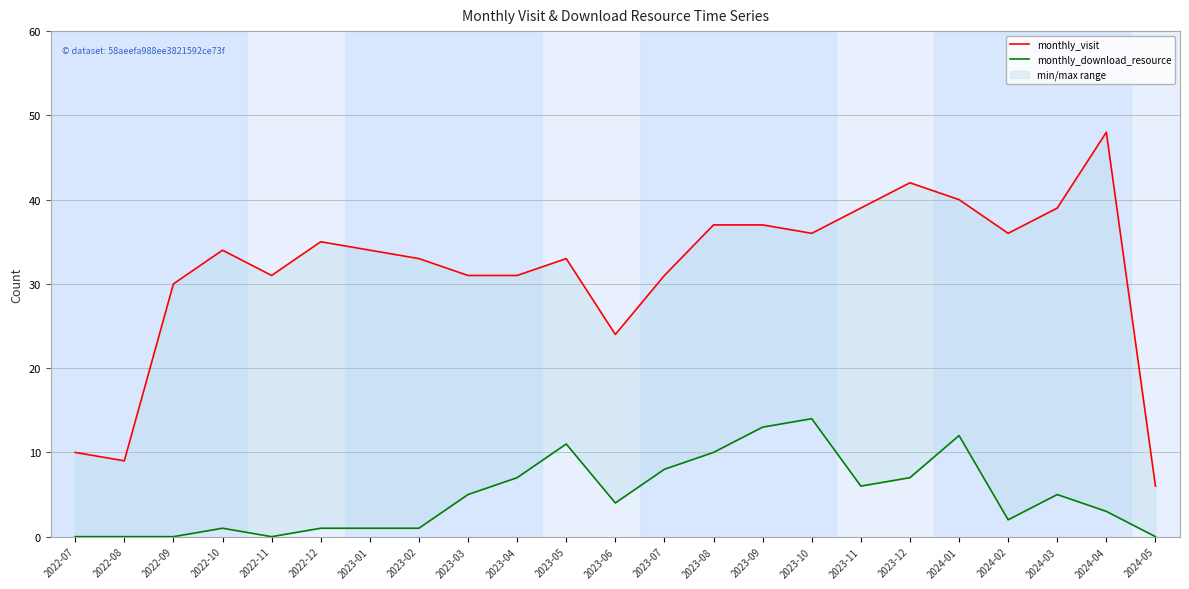

True or false: monthly_download_resource and monthly_visit cross at least once.

False